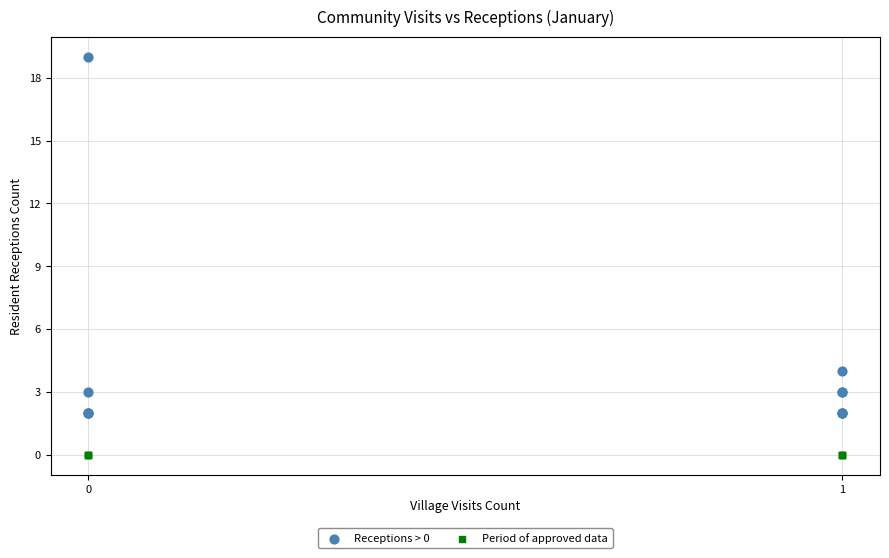

Which series contains the lowest Y value?

Period of approved data